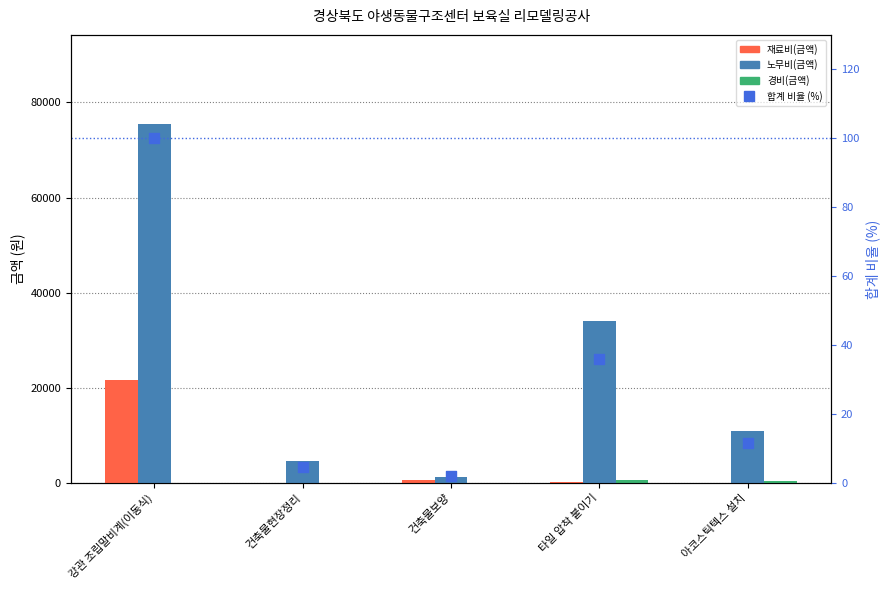

At which category is the sum across all series the highest?

강관 조립말비계(이동식)